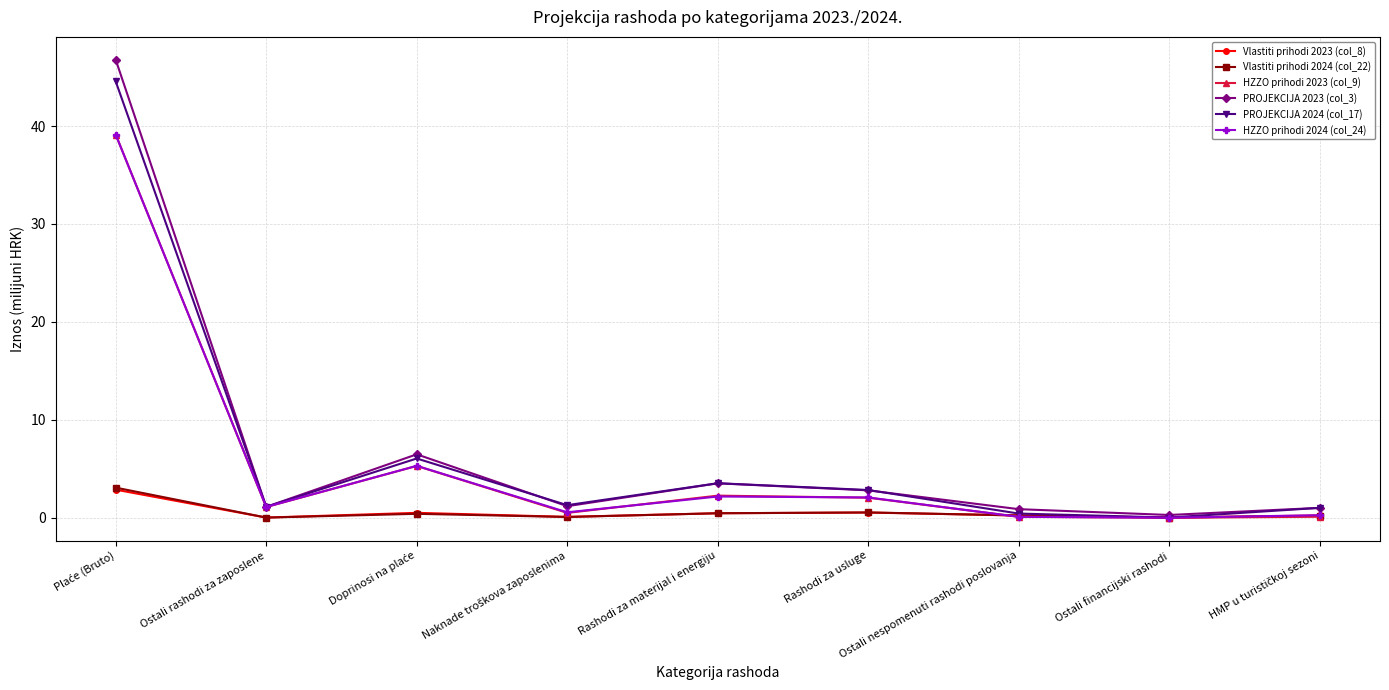

How many interior local valleys does the PROJEKCIJA 2024 (col_17) series have?

3